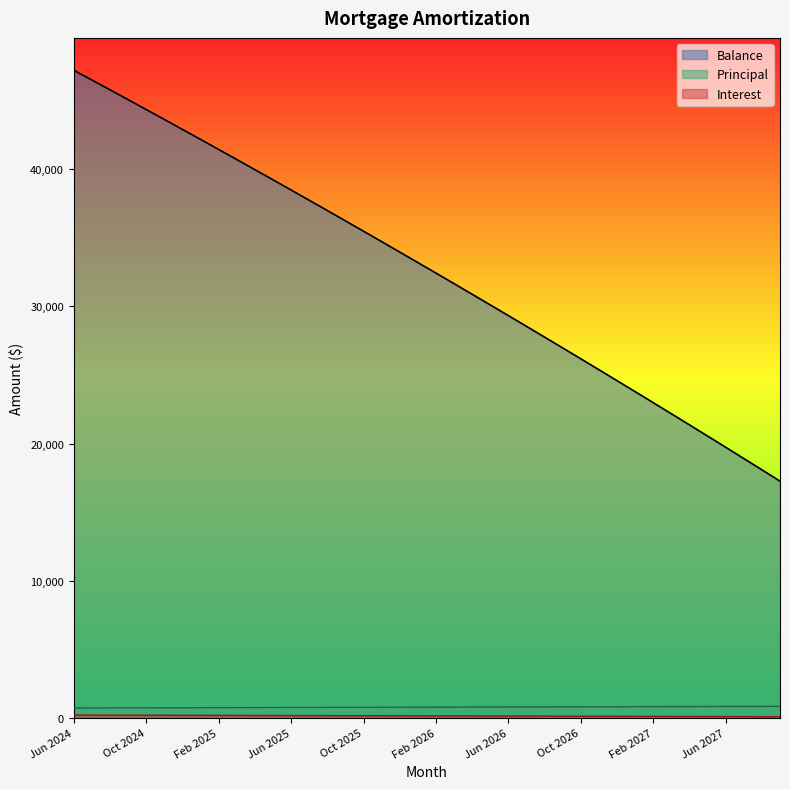

What position from the right is Sep 2027?

1